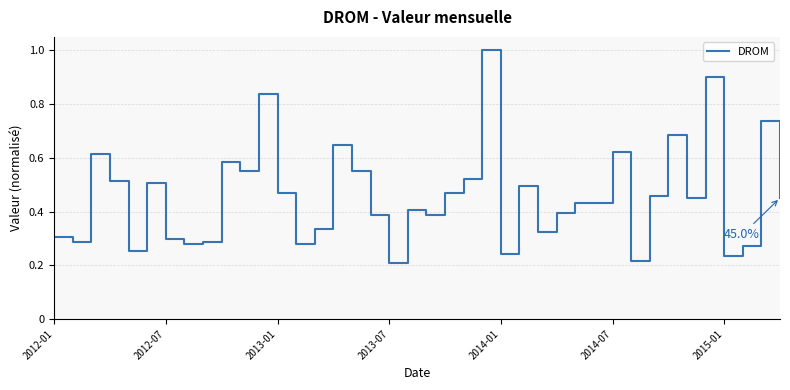

What is the greatest value displayed?

1.0